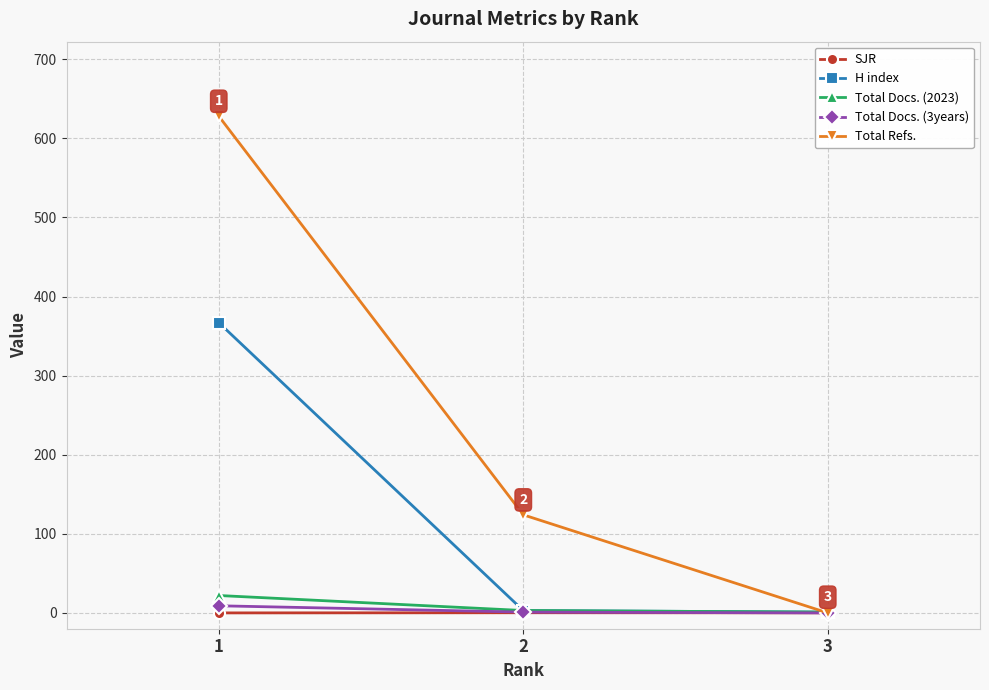

Is it true that Total Docs. (3years) equals 9.0 at 1?

True